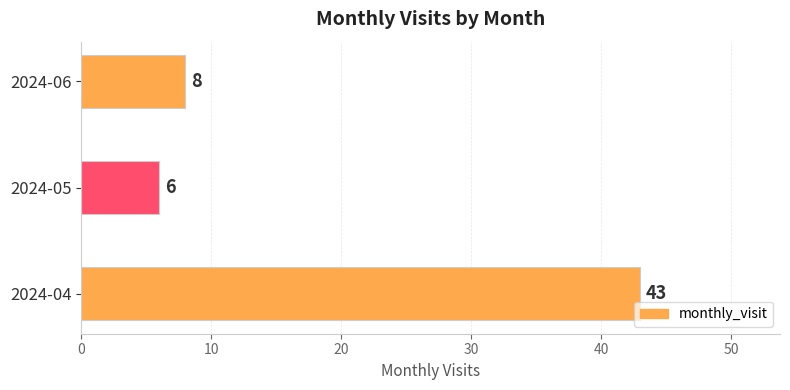

The value at 2024-06 is 8. True or false?

True